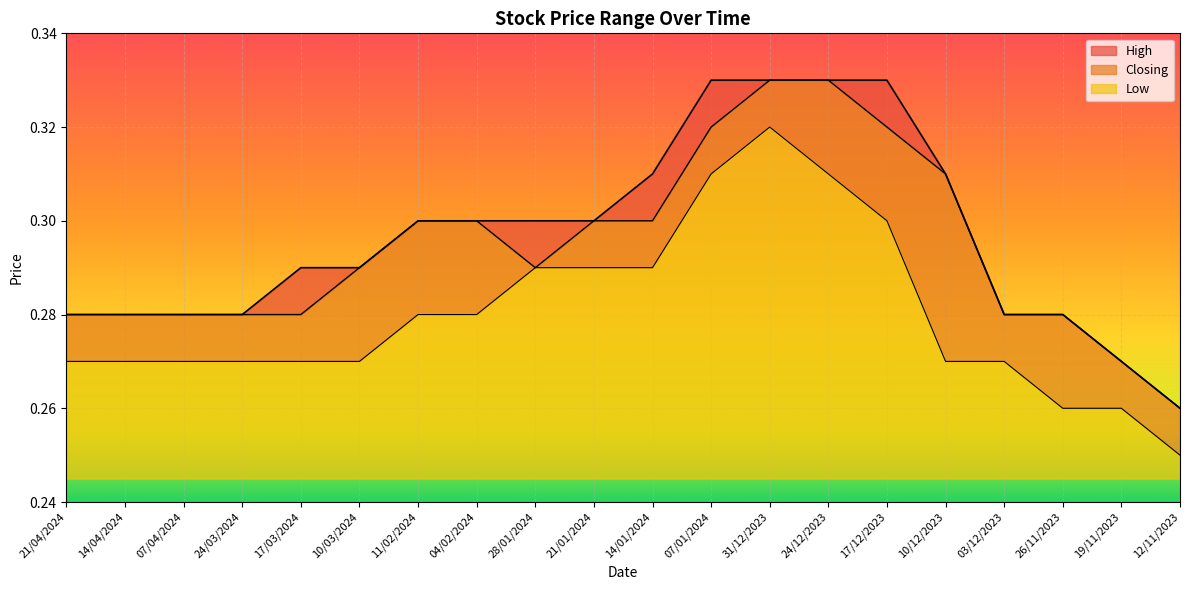

What is the average value of the Low series?

0.3